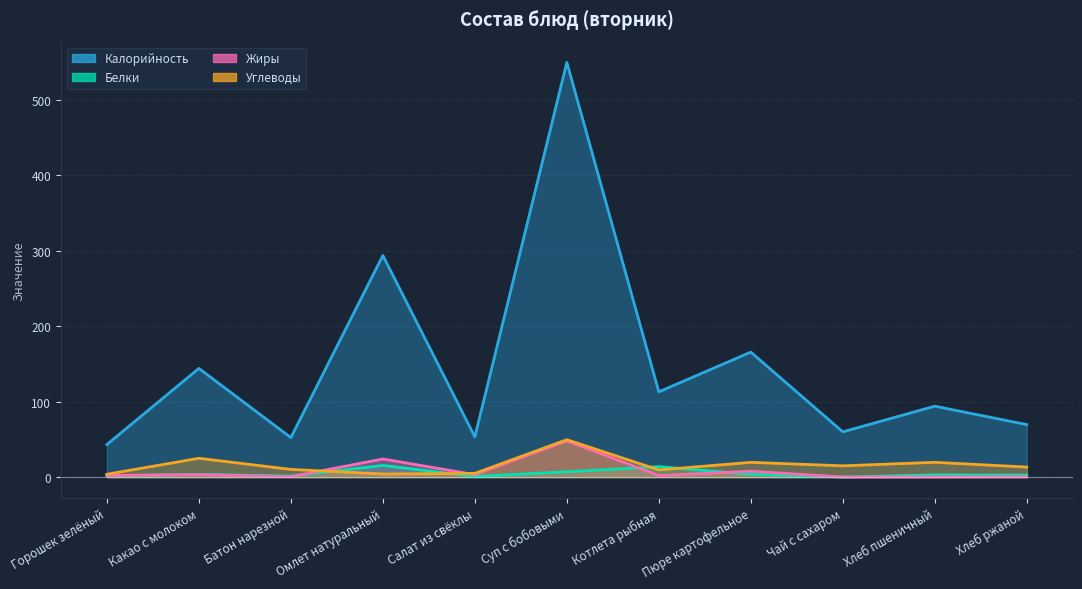

Which series ends up on top after the final intersection of Жиры and Белки?

Белки